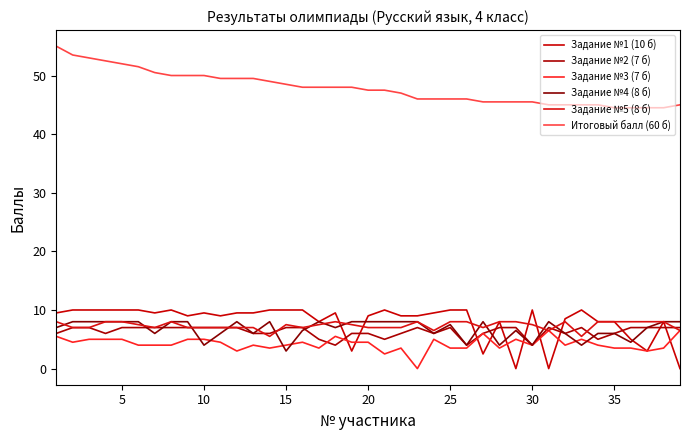

What is the sum of all Задание №1 (10 б) values?

313.5